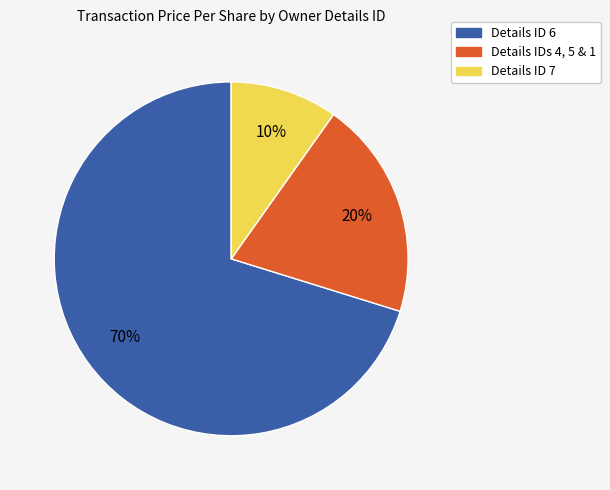

To the nearest percent, what is the difference between the largest and smallest slice percentages?

60%